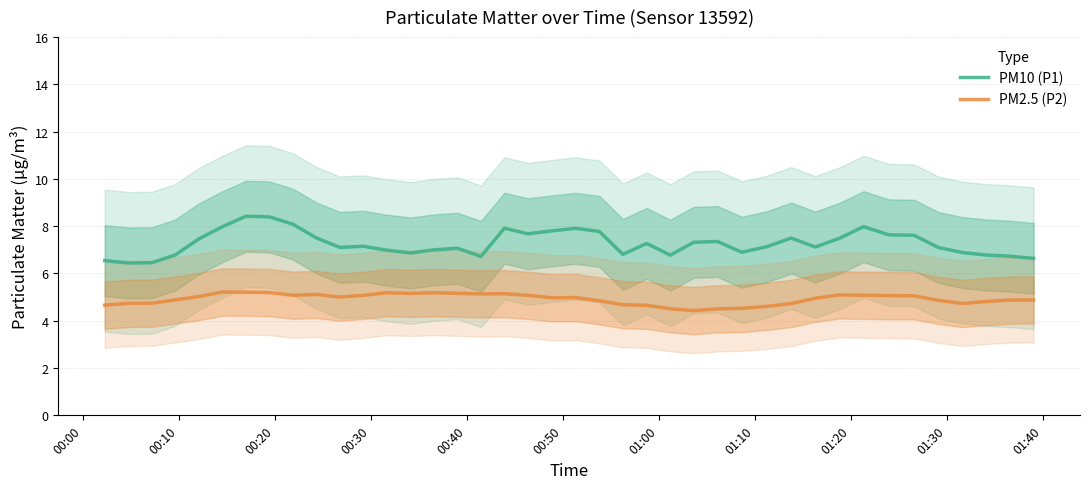

True or false: PM2.5 (P2) and PM10 (P1) intersect in this chart.

False